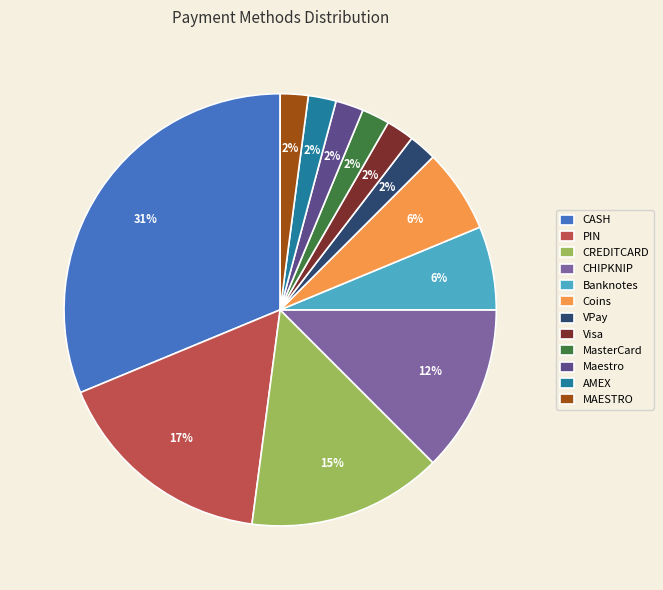

True or false: Coins accounts for 6% of the total.

True